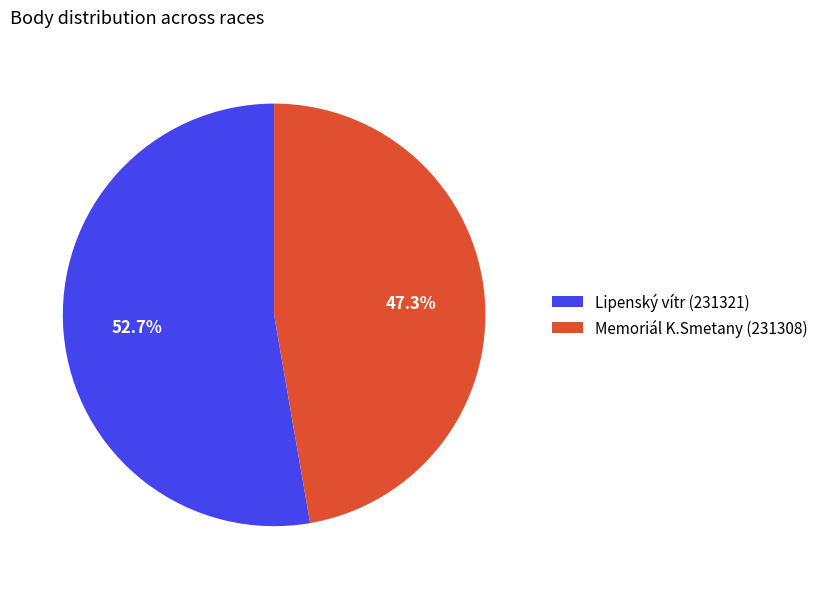

Between Memoriál K.Smetany (231308) and Lipenský vítr (231321), which is larger?

Lipenský vítr (231321)